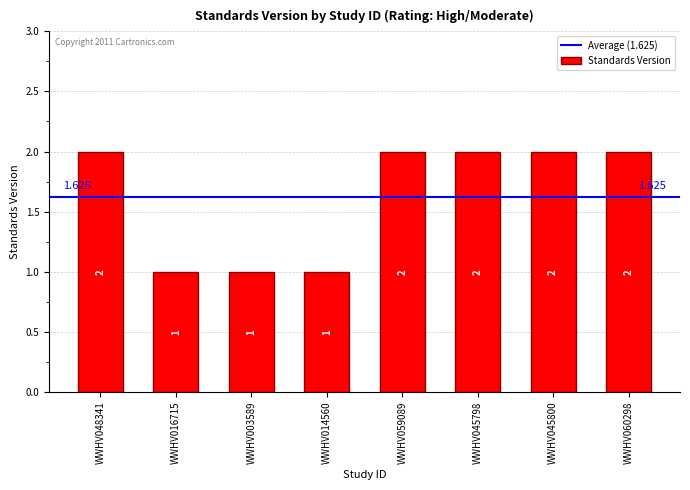

What position from the left is WWHV014560?

4